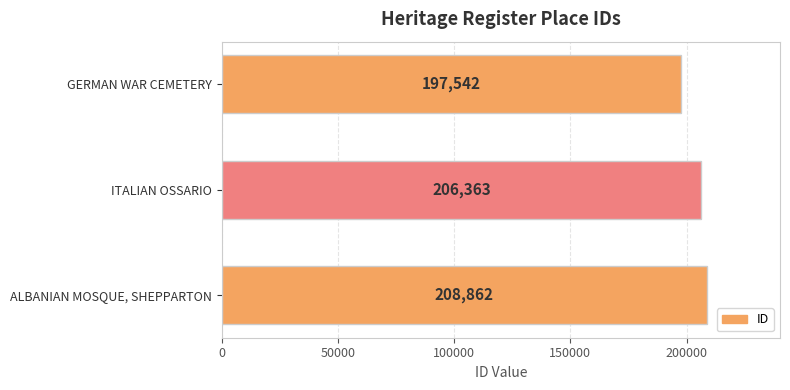

Reading top to bottom, list all the values displayed in this chart.

GERMAN WAR CEMETERY=197542	ITALIAN OSSARIO=206363	ALBANIAN MOSQUE, SHEPPARTON=208862